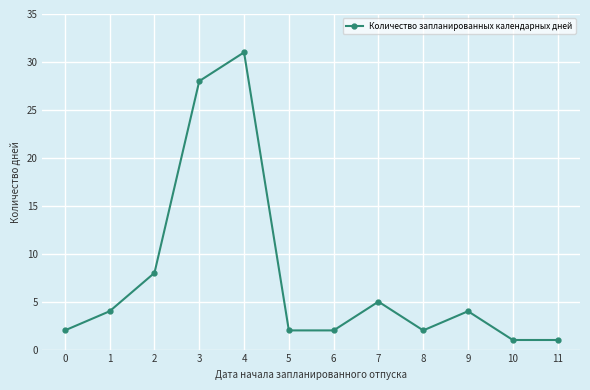

What is the sum of the values at 10 and 11?

2